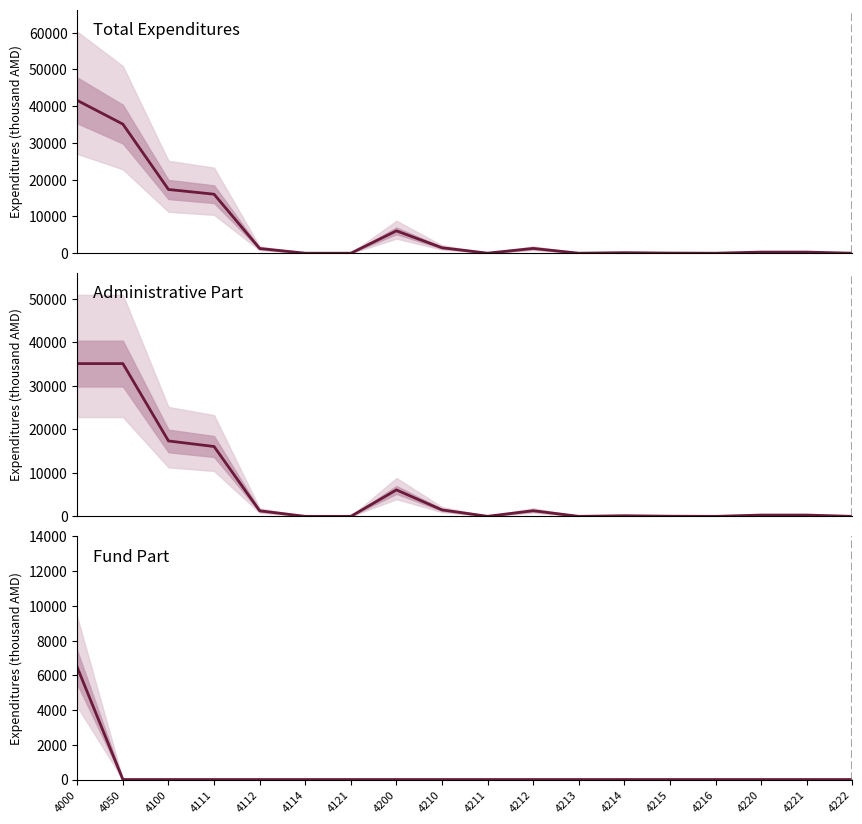

What is the sum of all Total Expenditures values?

120982.8